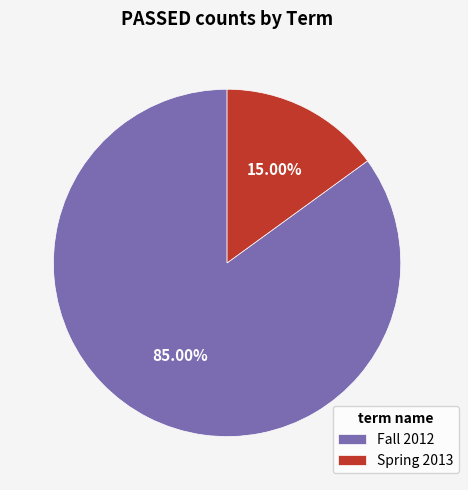

Is the sum of Spring 2013 and Fall 2012 greater than half?

Yes